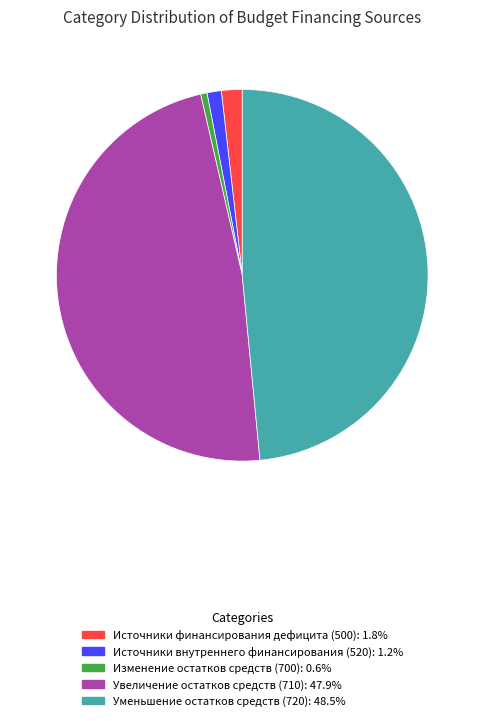

How many slices are in this pie chart?

5